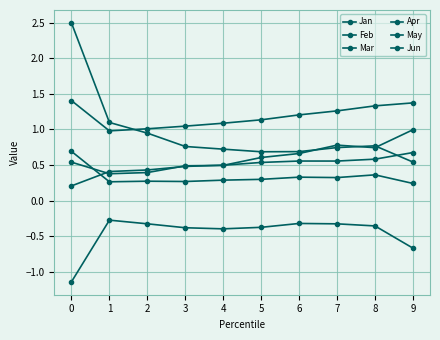

What is the sum of all Mar values?

6.1